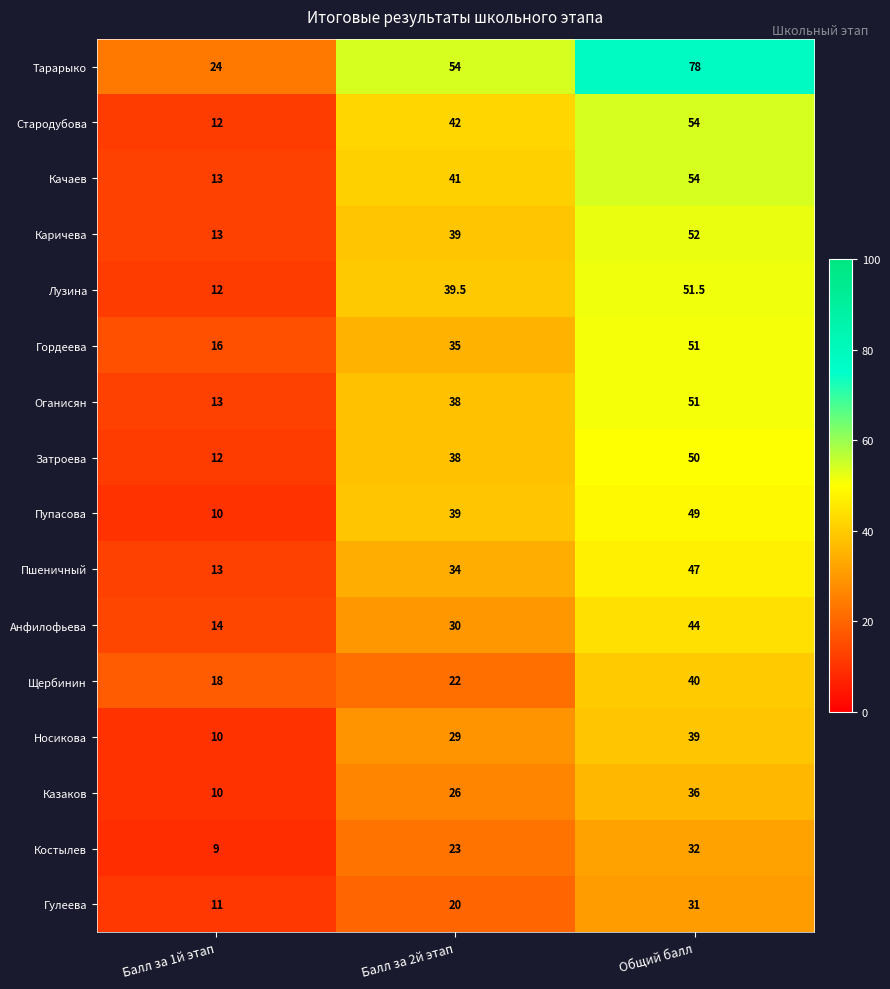

List the labels in order of Казаков value, smallest first.

Балл за 1й этап, Балл за 2й этап, Общий балл